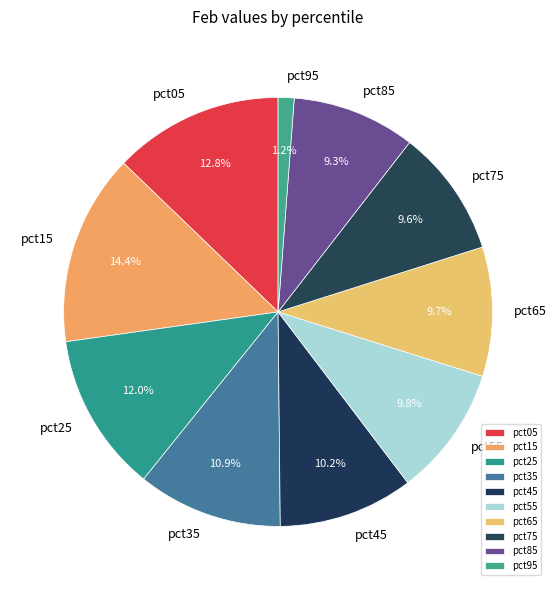

True or false: pct55 accounts for 10% of the total.

True